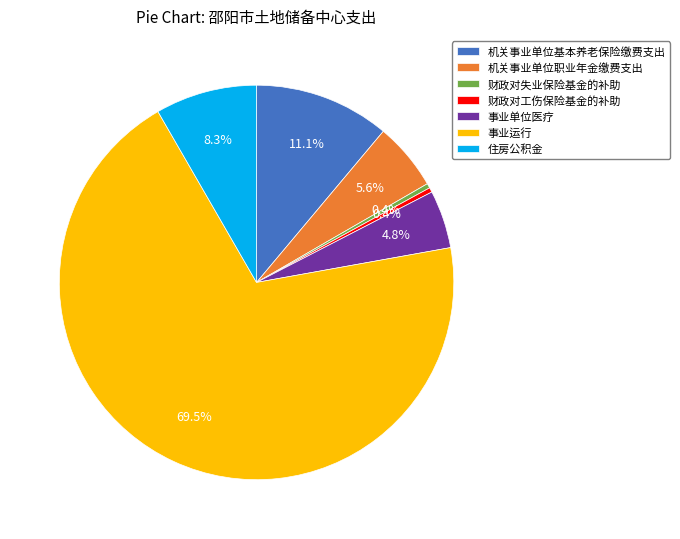

How many slices are in this pie chart?

7